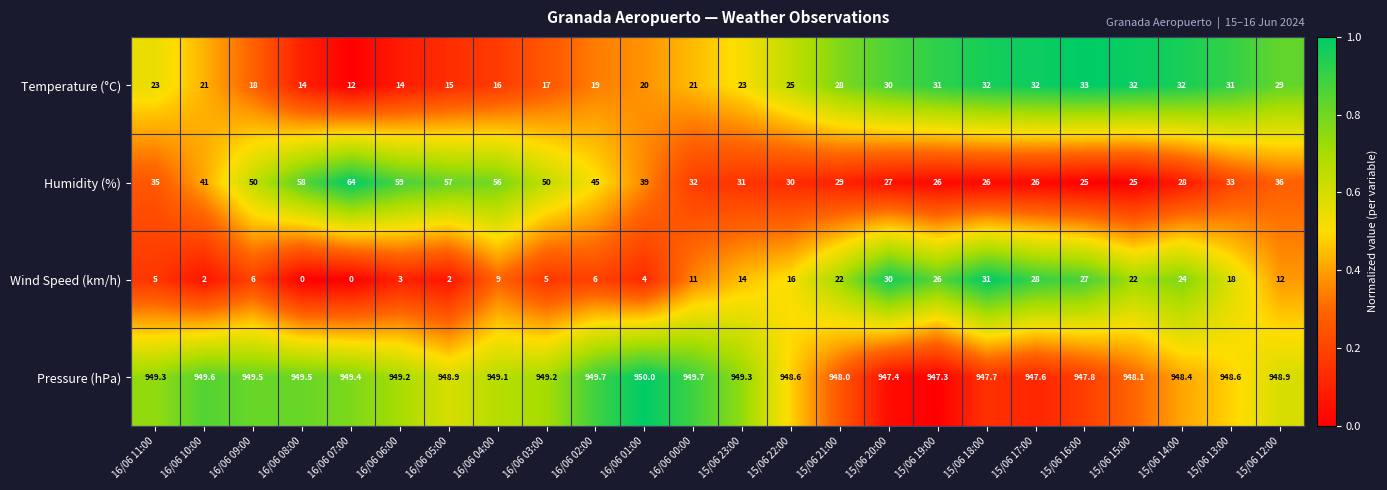

Which category has the highest value across all series?

16/06 01:00